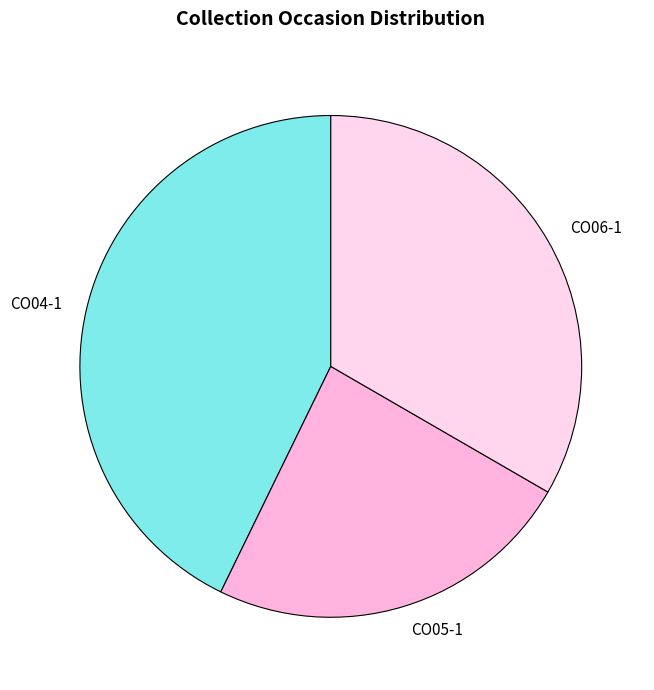

How many slices are in this pie chart?

3